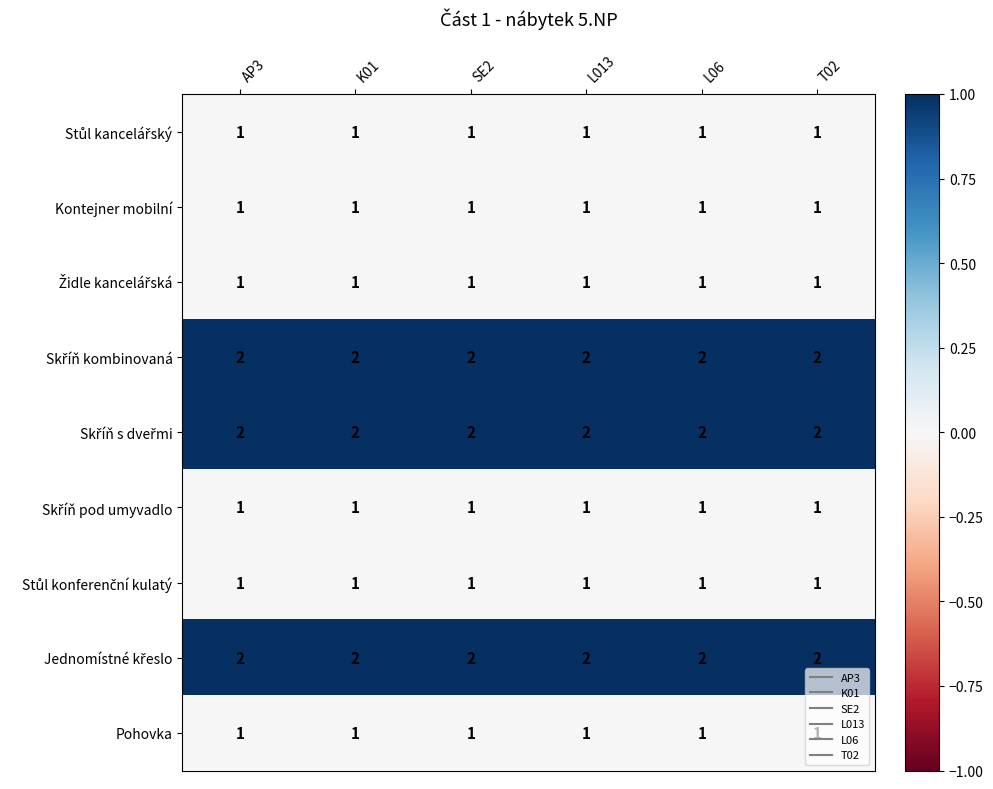

At how many categories does at least one series exceed 1?

6